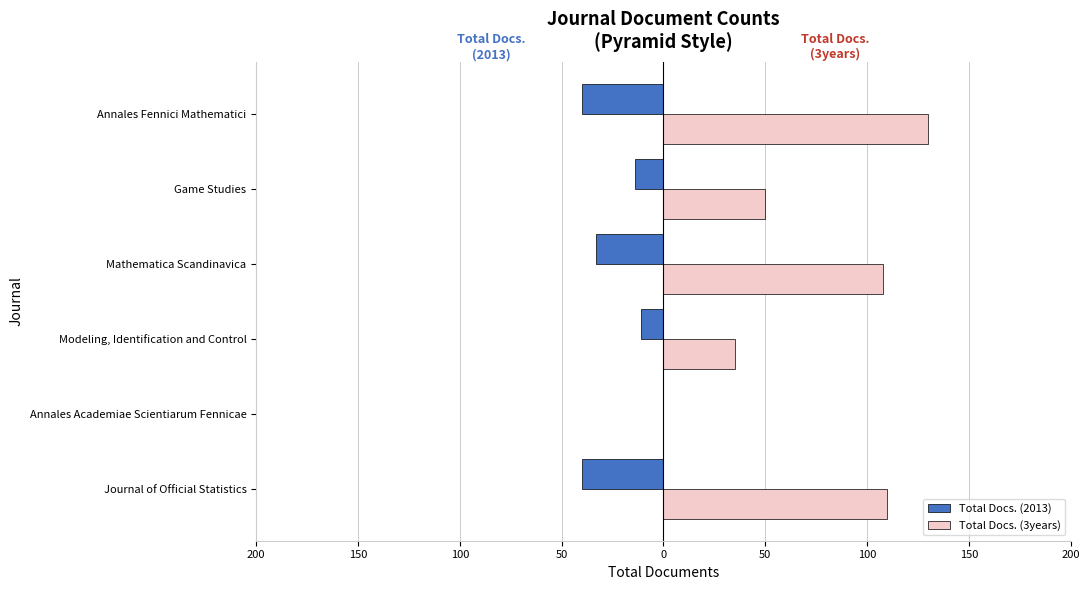

What are all the series names shown in the legend?

Total Docs. (2013), Total Docs. (3years)